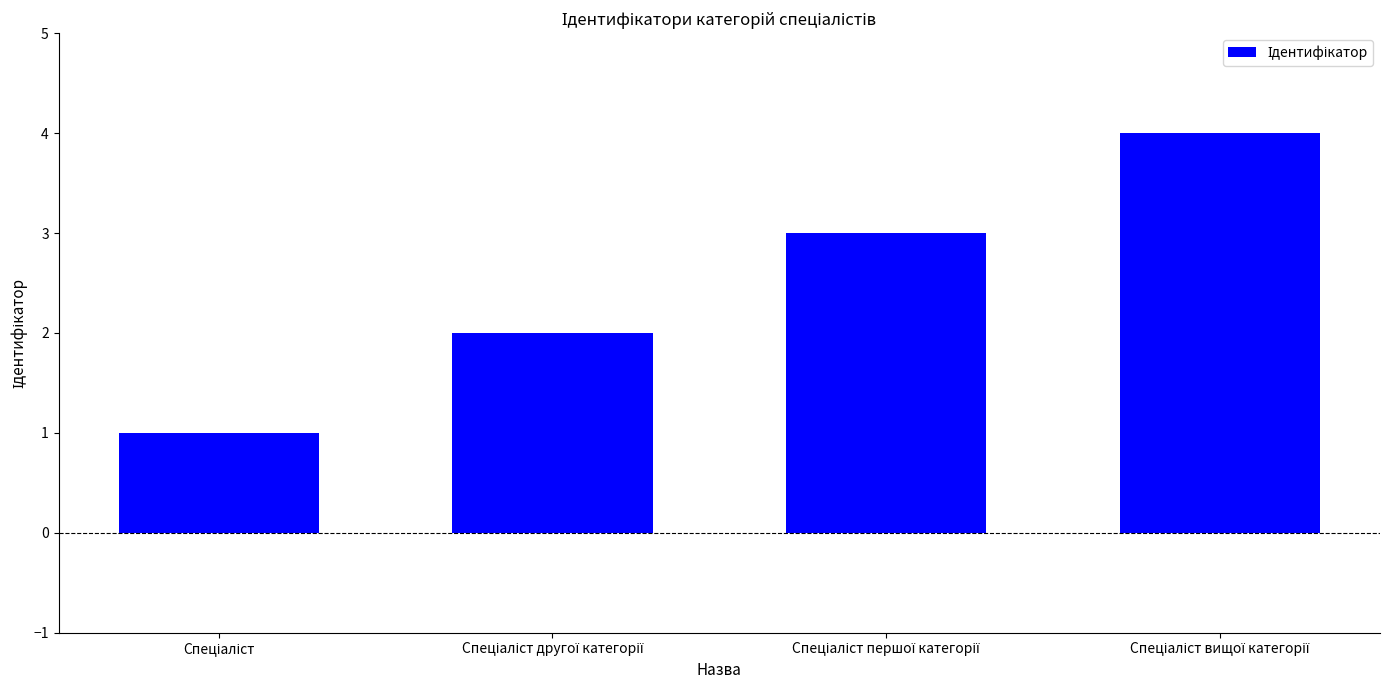

What is the difference between the maximum and minimum values?

3